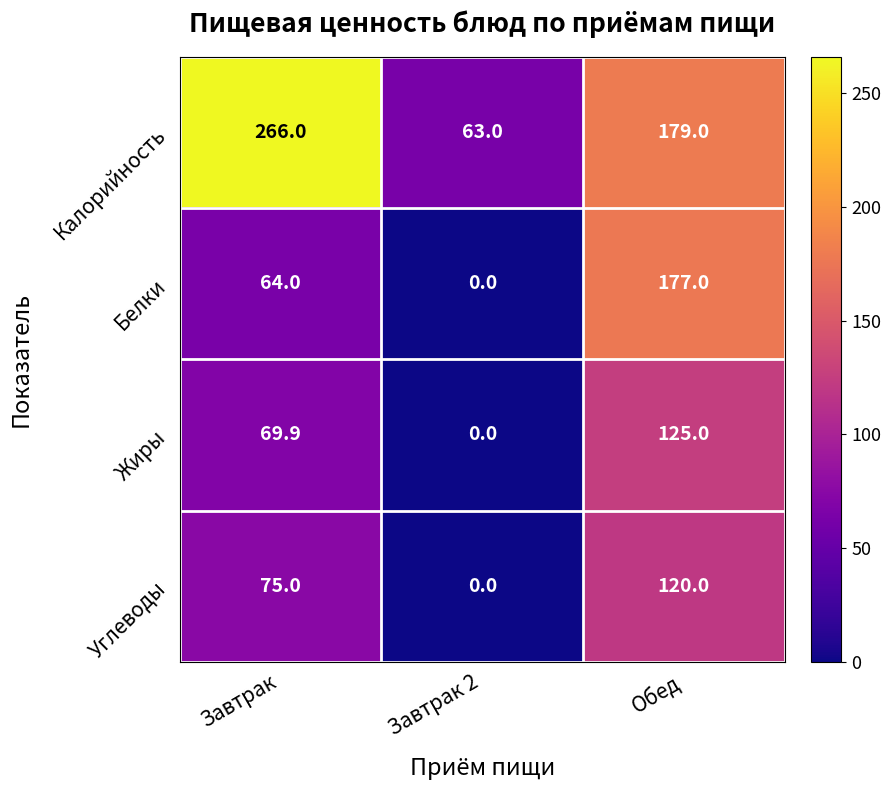

What is the maximum value shown in the chart?

266.0